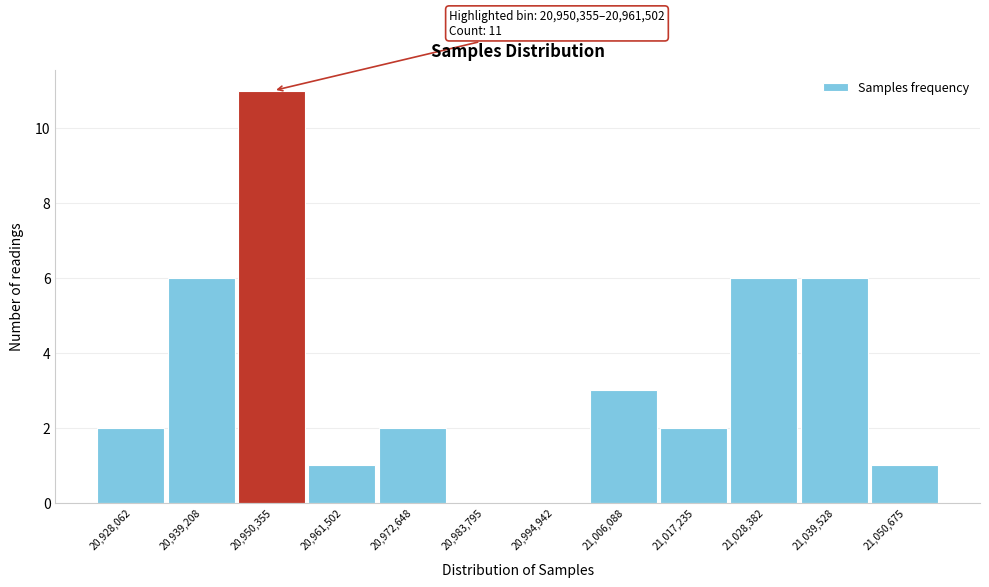

Reading right to left, list all the values displayed in this chart.

21,050,675=1	21,039,528=6	21,028,382=6	21,017,235=2	21,006,088=3	20,994,942=0	20,983,795=0	20,972,648=2	20,961,502=1	20,950,355=11	20,939,208=6	20,928,062=2